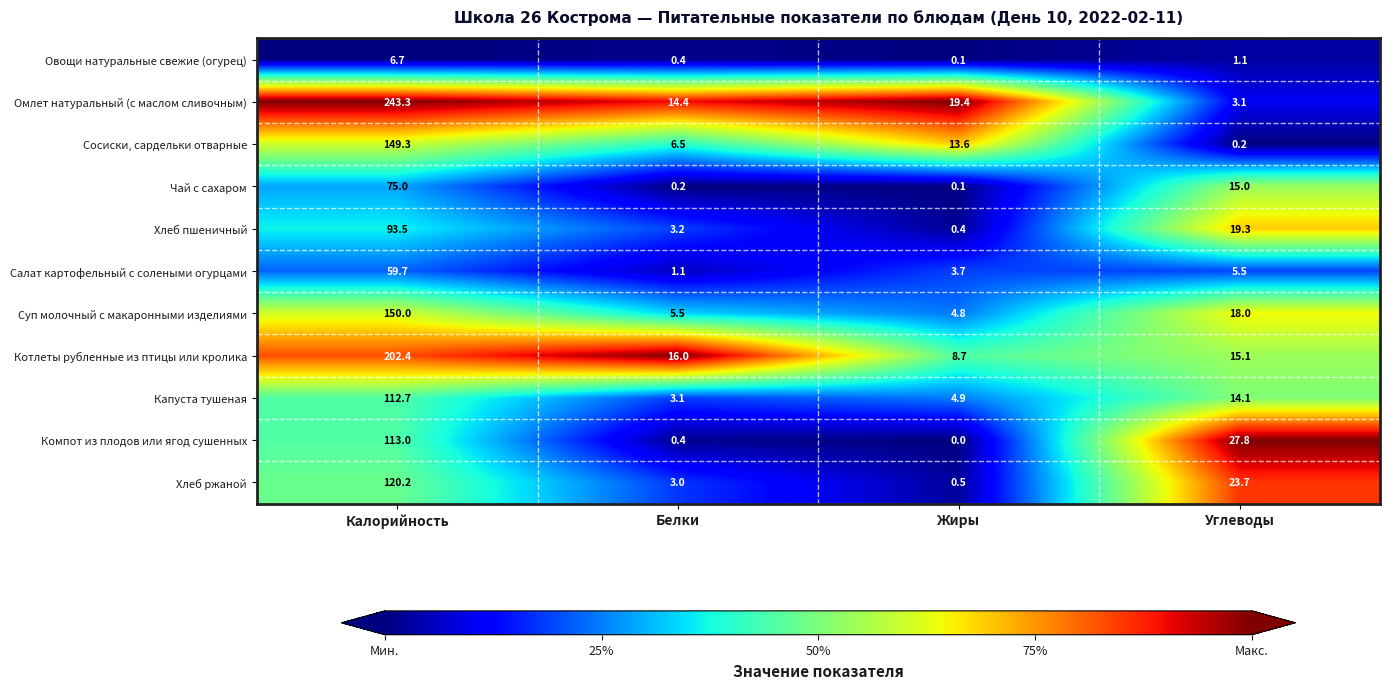

At Углеводы, list the series in order from smallest to largest.

Сосиски, сардельки отварные, Овощи натуральные свежие (огурец), Омлет натуральный (с маслом сливочным), Салат картофельный с солеными огурцами, Капуста тушеная, Чай с сахаром, Котлеты рубленные из птицы или кролика, Суп молочный с макаронными изделиями, Хлеб пшеничный, Хлеб ржаной, Компот из плодов или ягод сушенных